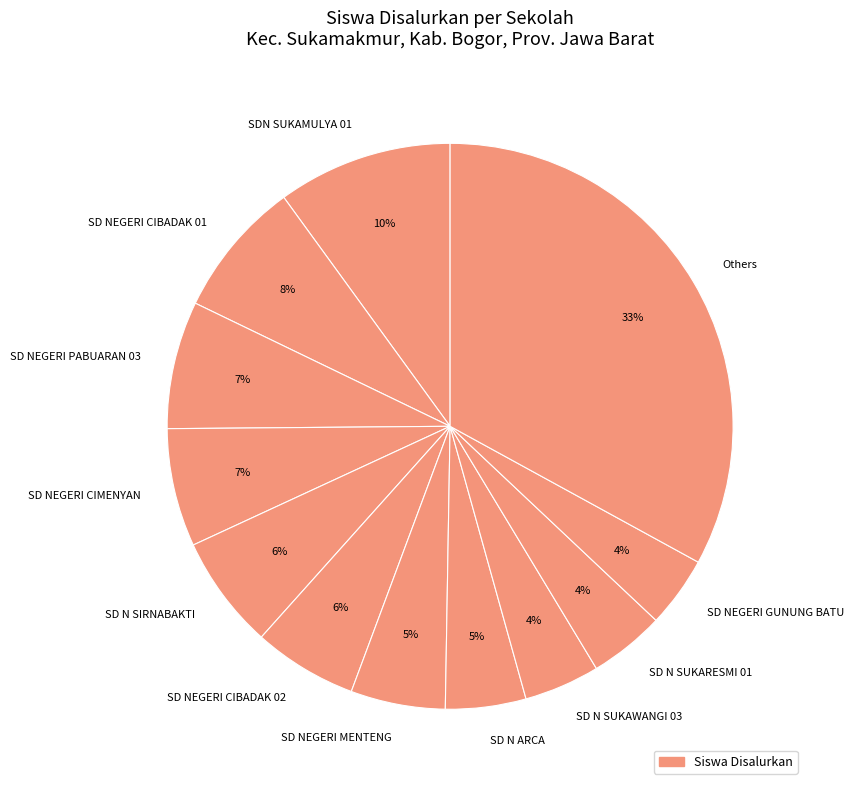

Is there any slice that represents more than half of the pie?

No